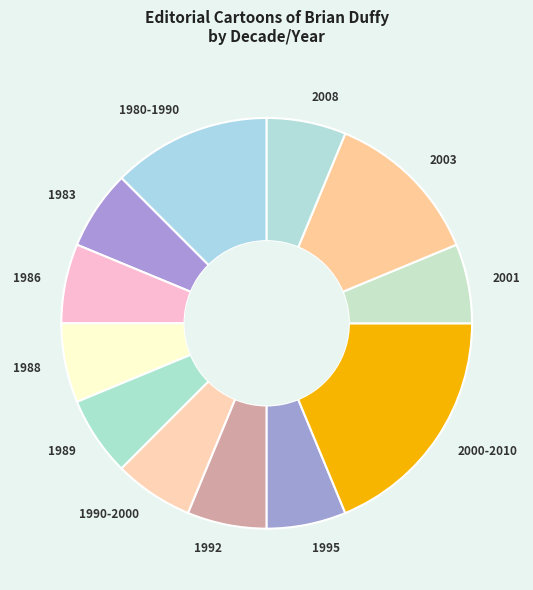

Approximately how many times larger is the value at 1980-1990 compared to 1986?

2.0